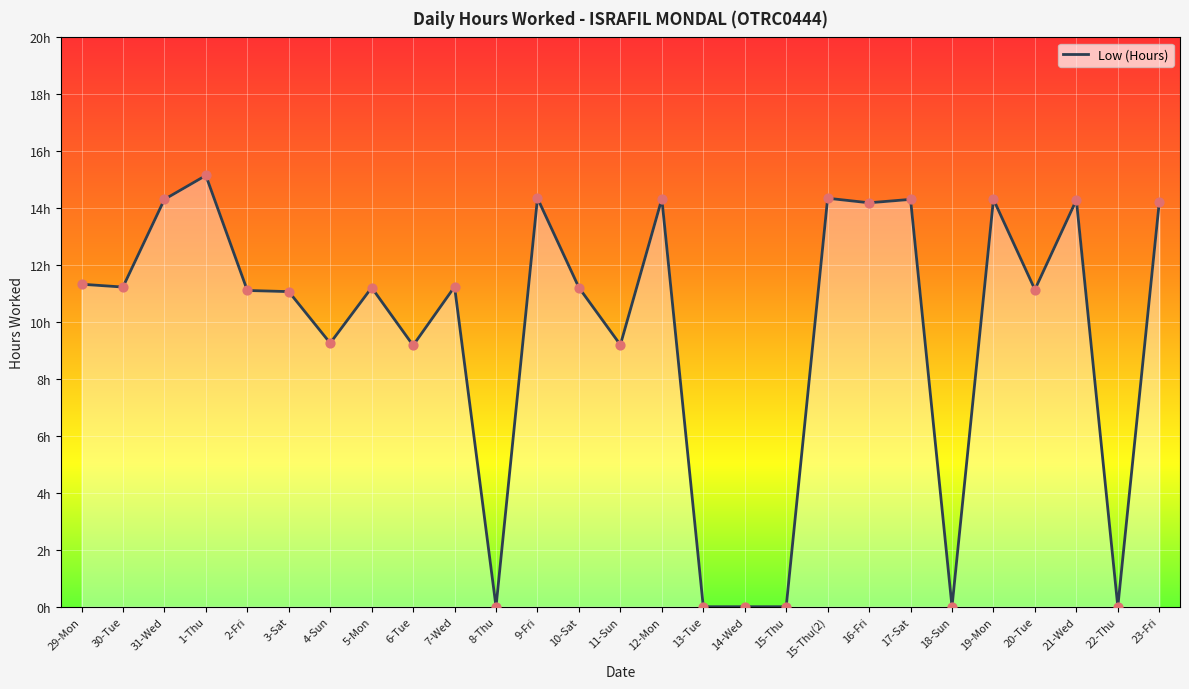

Between 29-Mon and 7-Wed, which is larger?

29-Mon